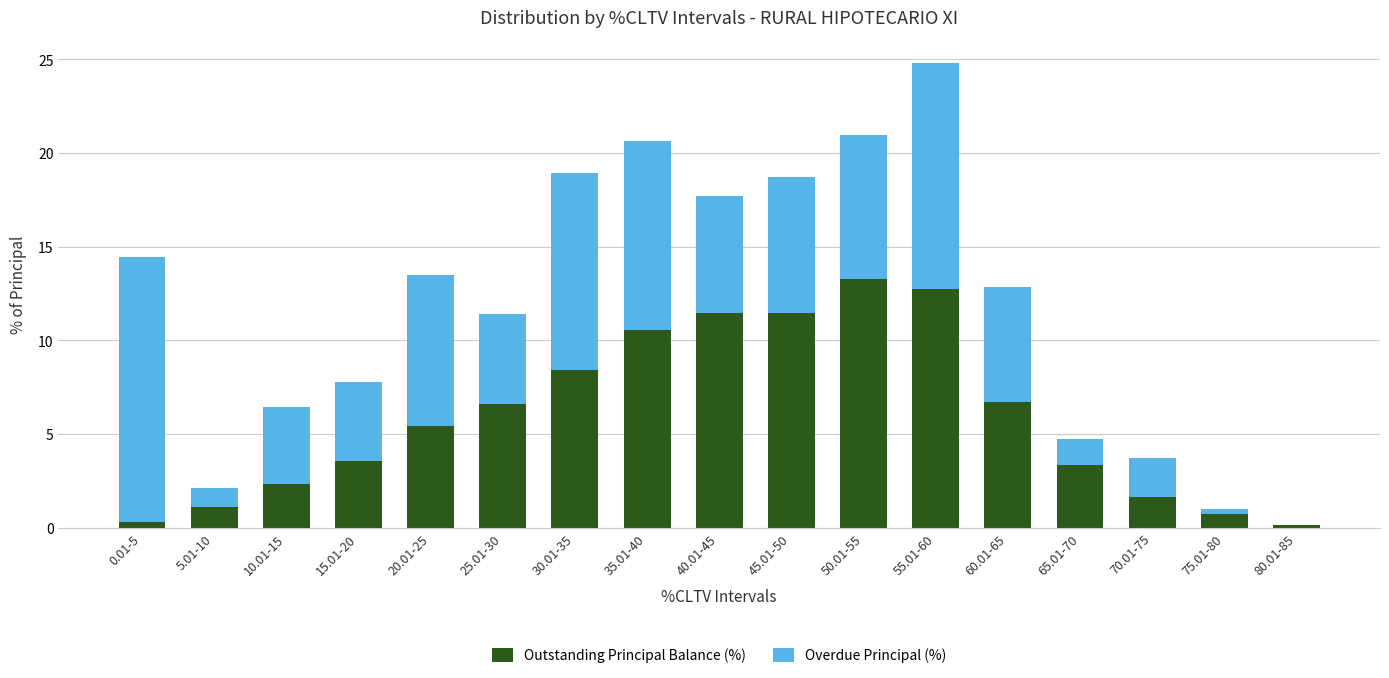

Are the bars grouped side by side (vs. stacked)?

No